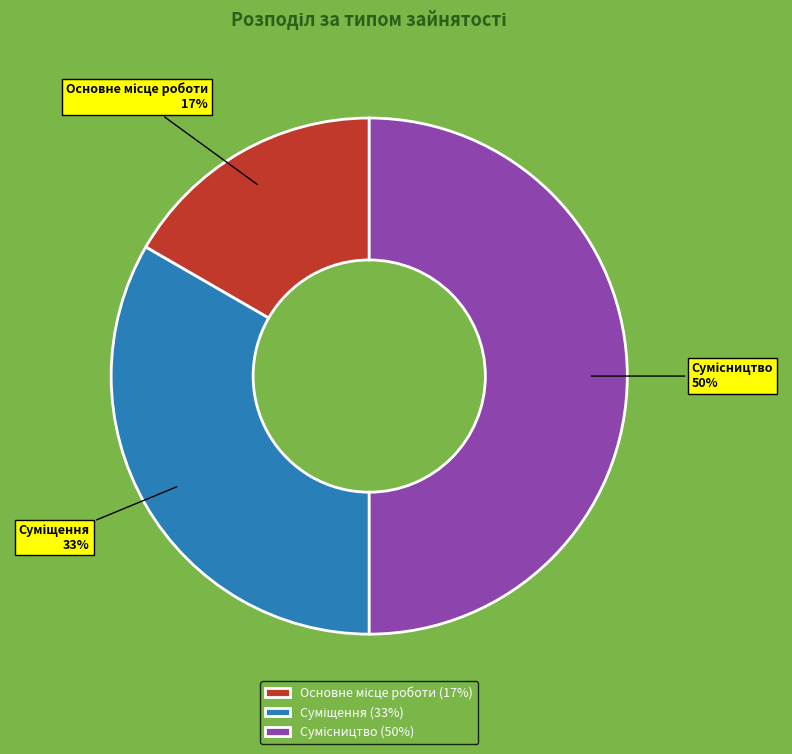

To the nearest percent, what is the difference between the largest and smallest slice percentages?

33%